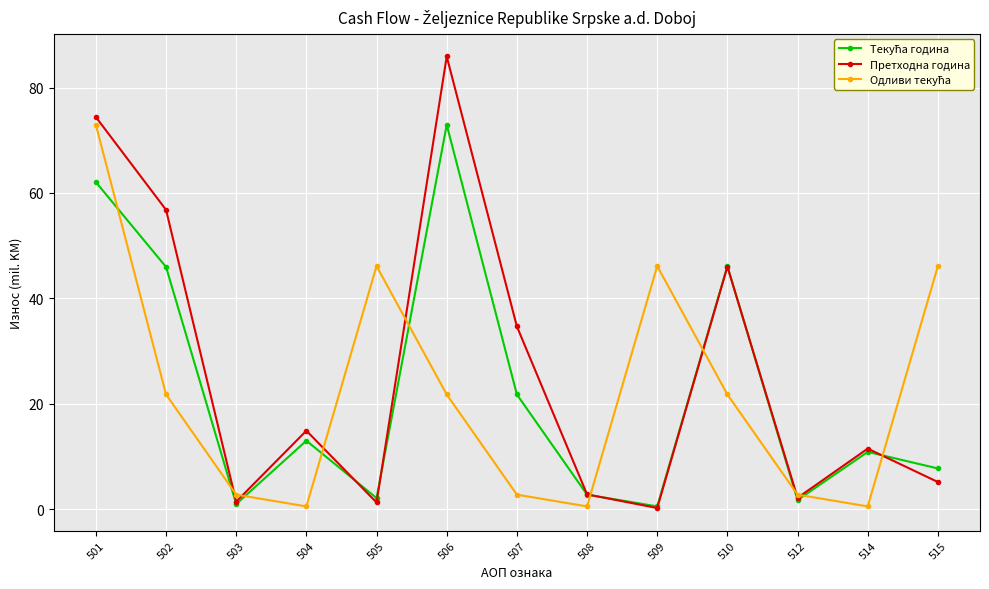

The value of Претходна година at 510 is 76.0. True or false?

False